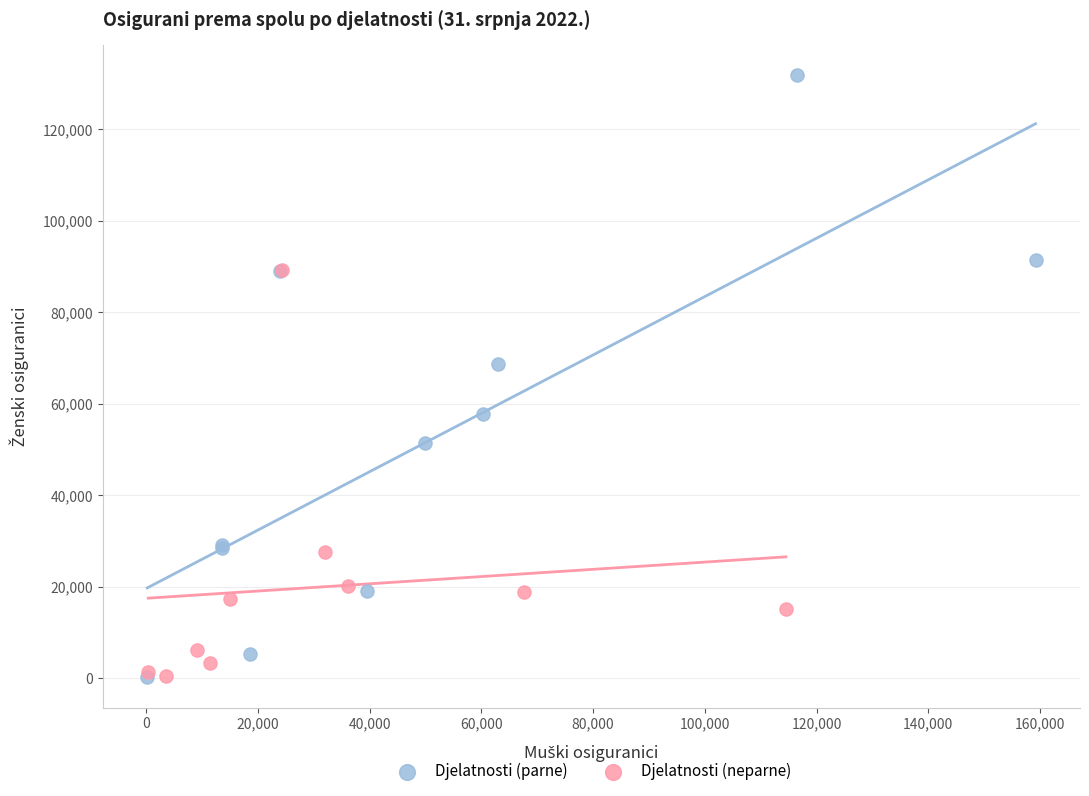

Which series has the largest Y range (max minus min)?

Djelatnosti (parne)